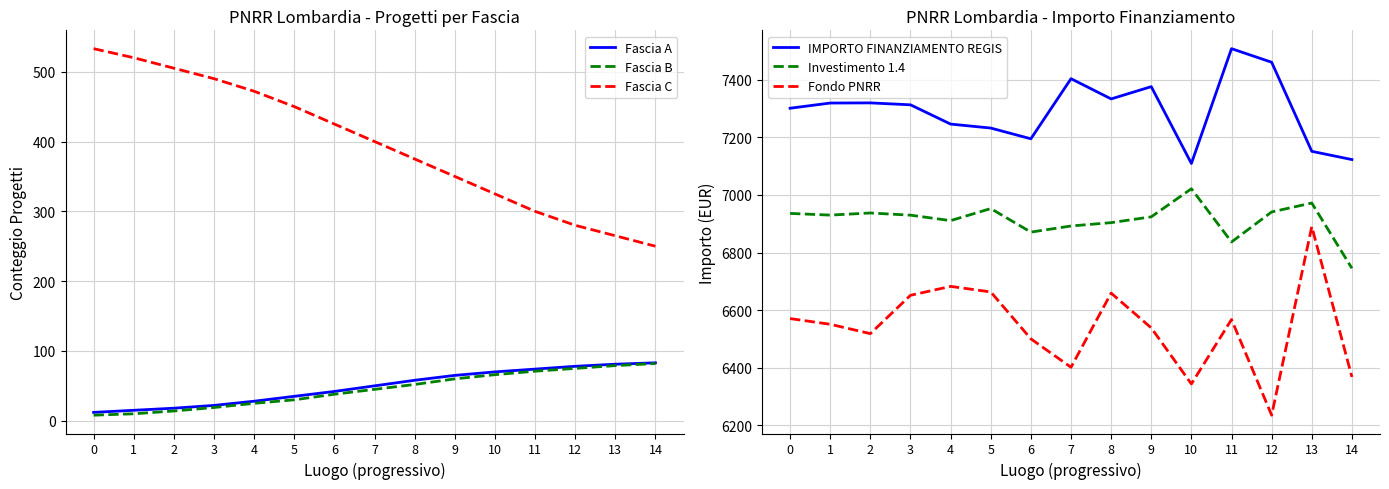

What are all the series names shown in the legend?

Fascia A, Fascia B, Fascia C, IMPORTO FINANZIAMENTO REGIS, Investimento 1.4, Fondo PNRR